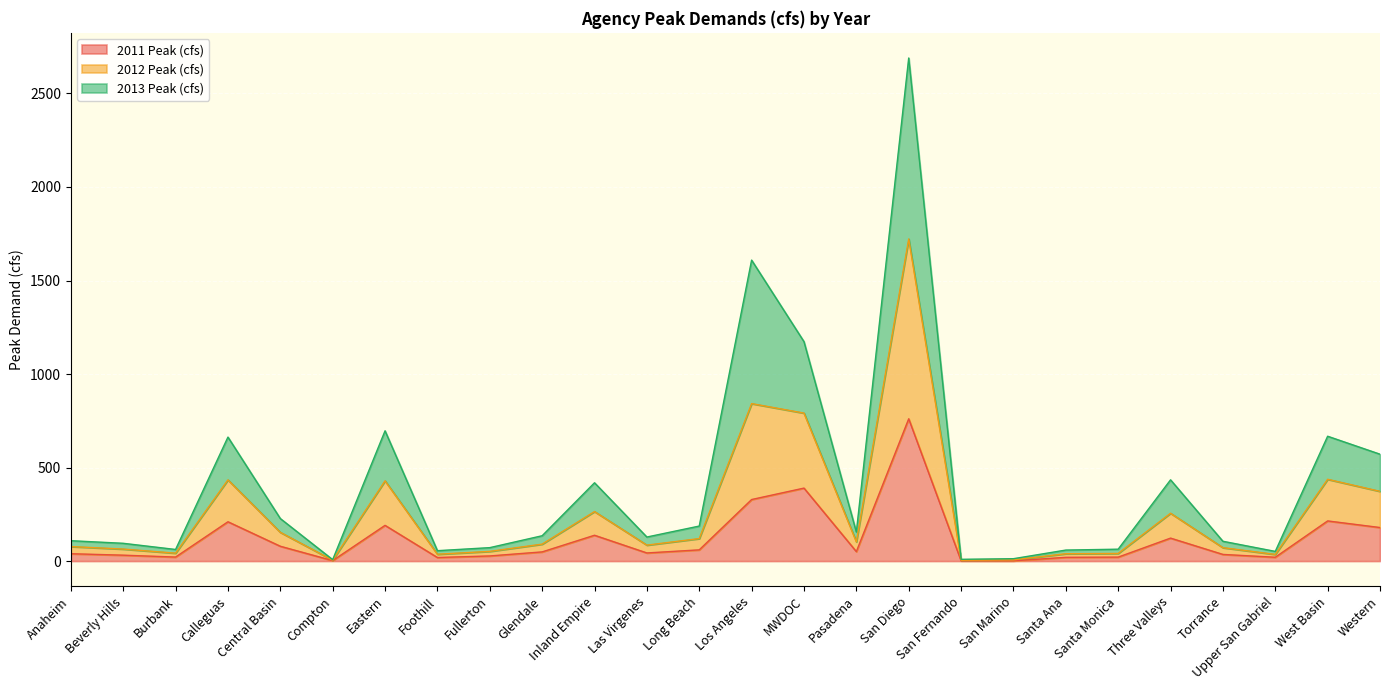

What is the difference between the highest and lowest values at Beverly Hills?

63.5